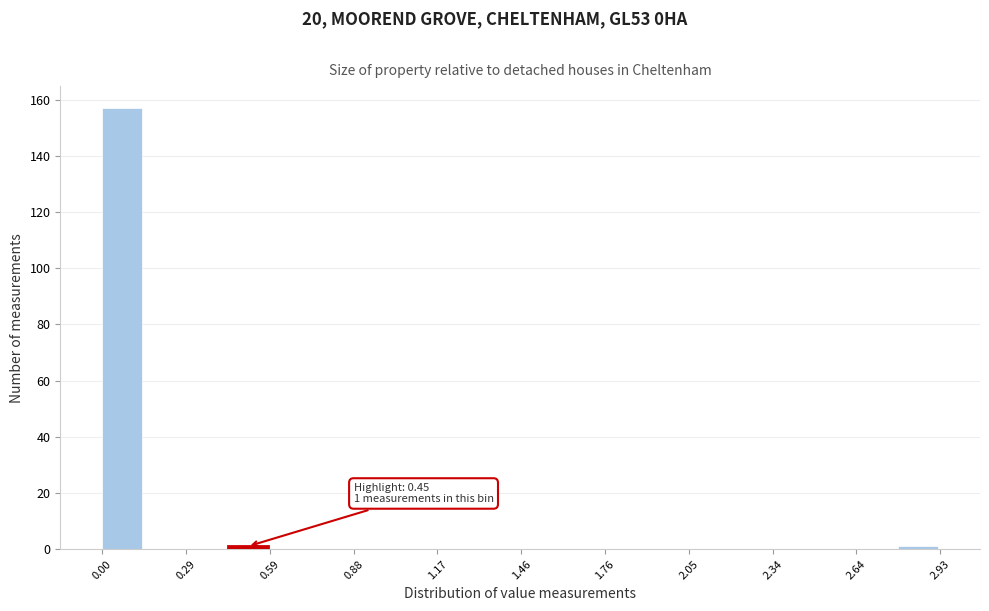

Read against the x-axis, roughly where is the centre of the tallest bar?

0.05